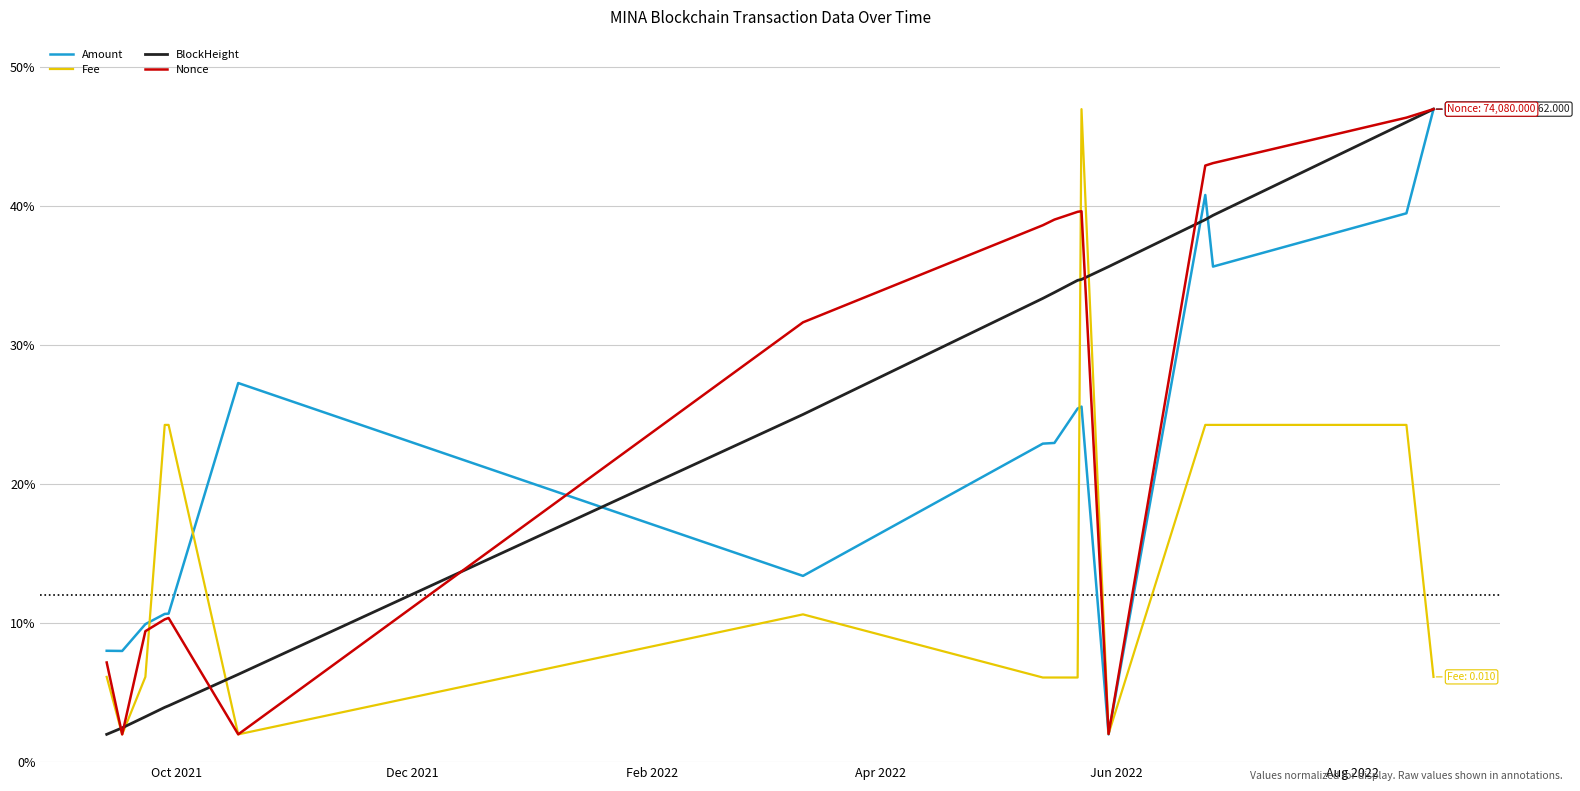

What is the smallest value displayed?

2.0